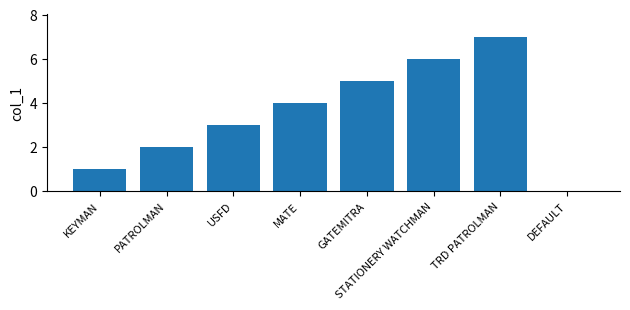

What is the difference between the values at STATIONERY WATCHMAN and MATE?

2